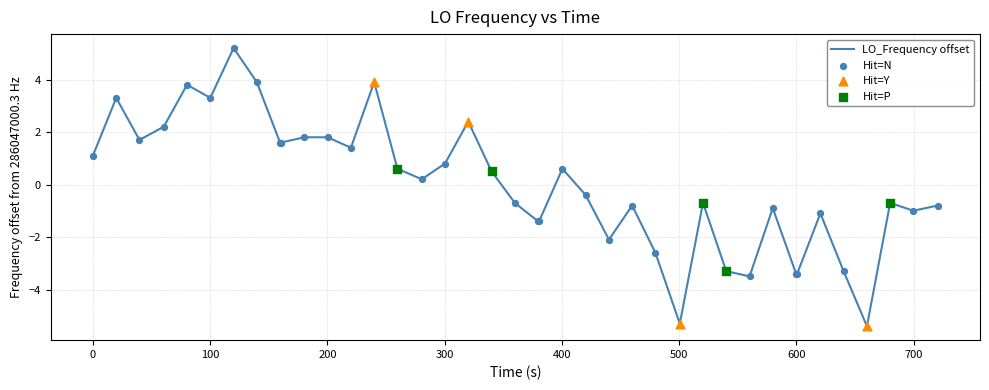

What is the difference between the maximum and minimum values?

10.6